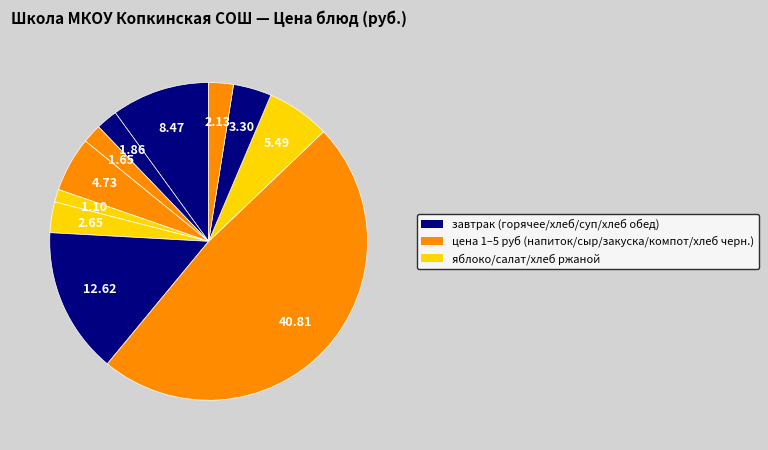

How many slices are in this pie chart?

11